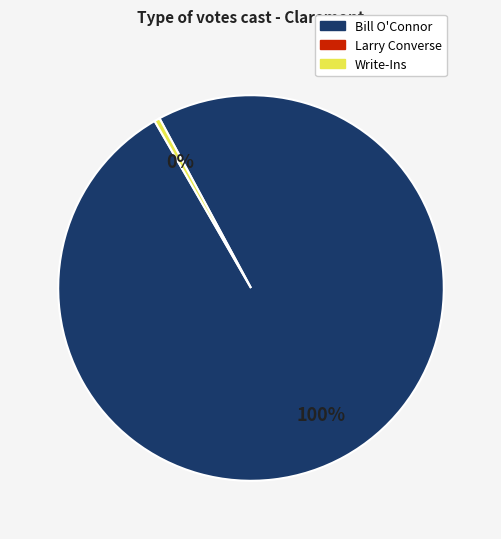

Count the number of slices in the pie.

2